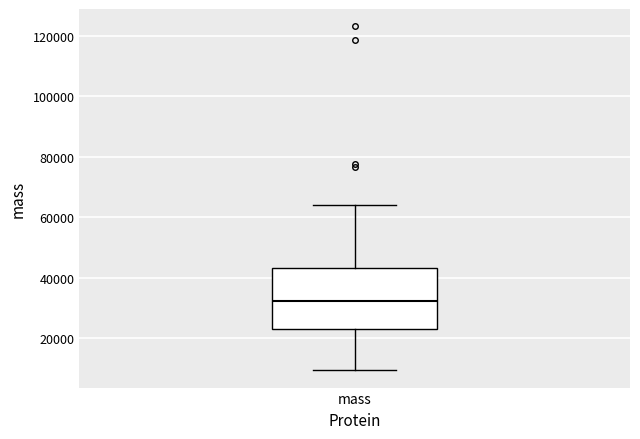

Read this box plot against the y-axis: the position of the median line, the range covered by the box, and the ends of both whiskers. The values are not printed on the chart, so give them approximately, as read against the axis.

median 32000, box 24000 to 44000, whiskers 10000 to 64000